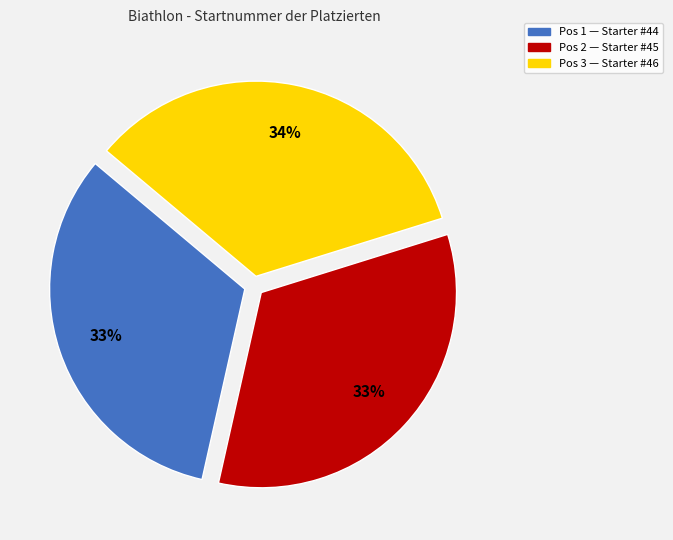

Is there any slice that represents more than half of the pie?

No